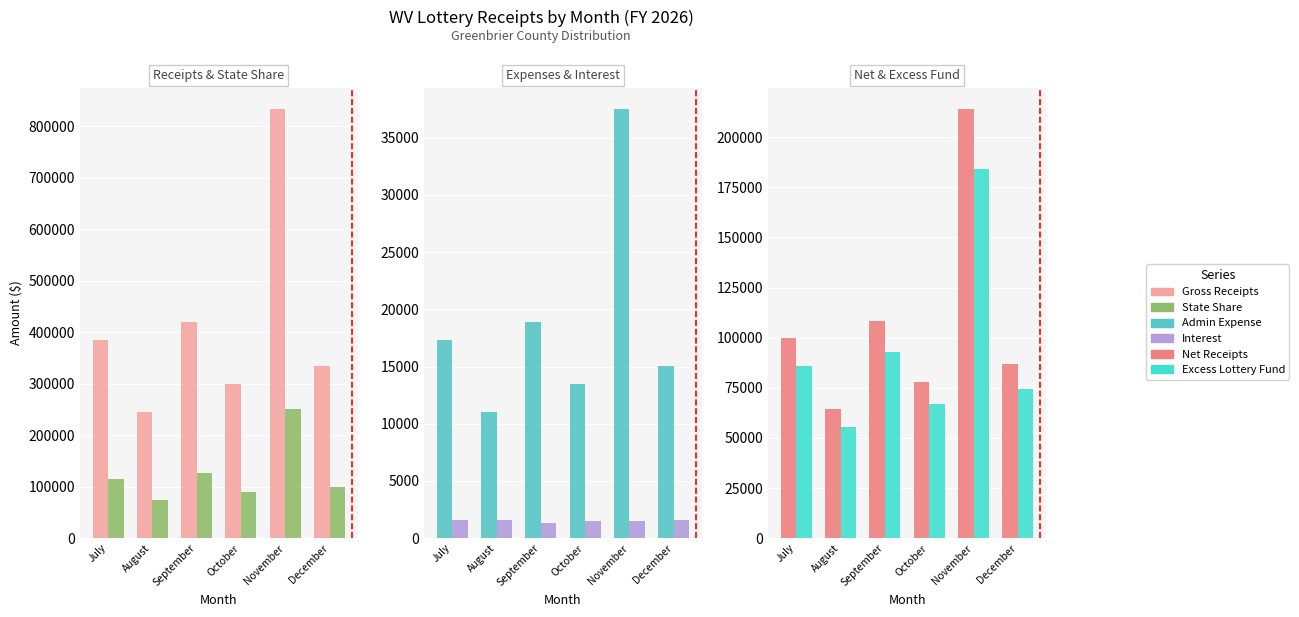

At which label does State Share reach its peak?

November